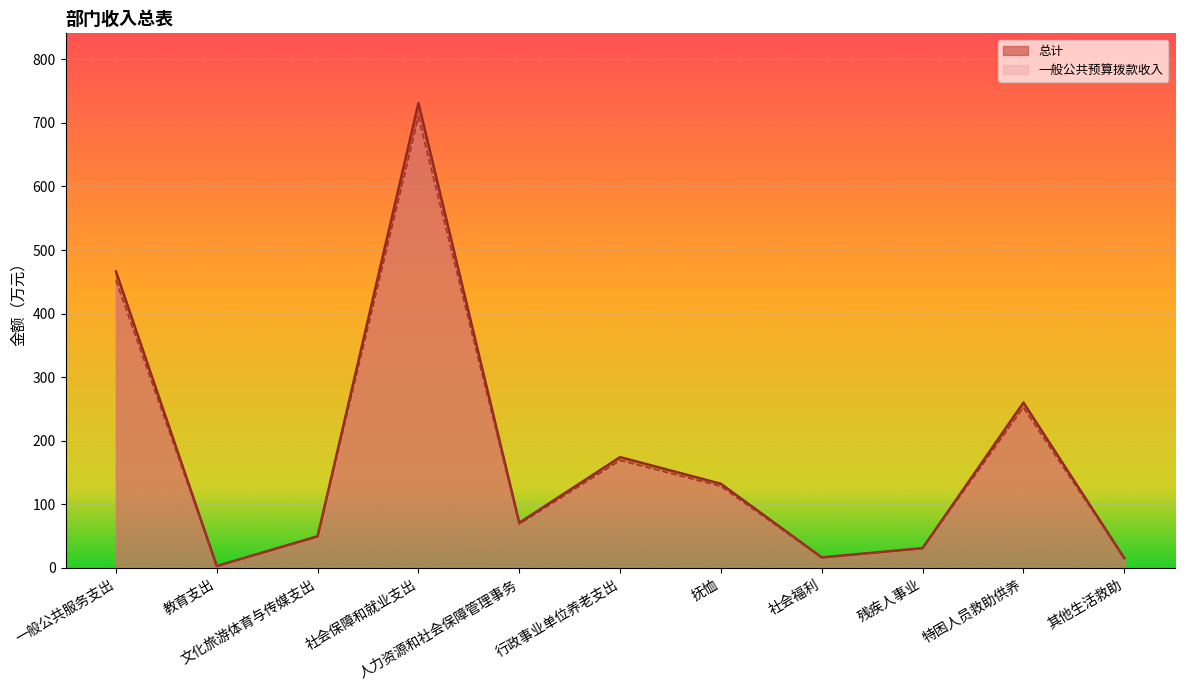

List the series in order of their peak value, highest first.

总计, 一般公共预算拨款收入